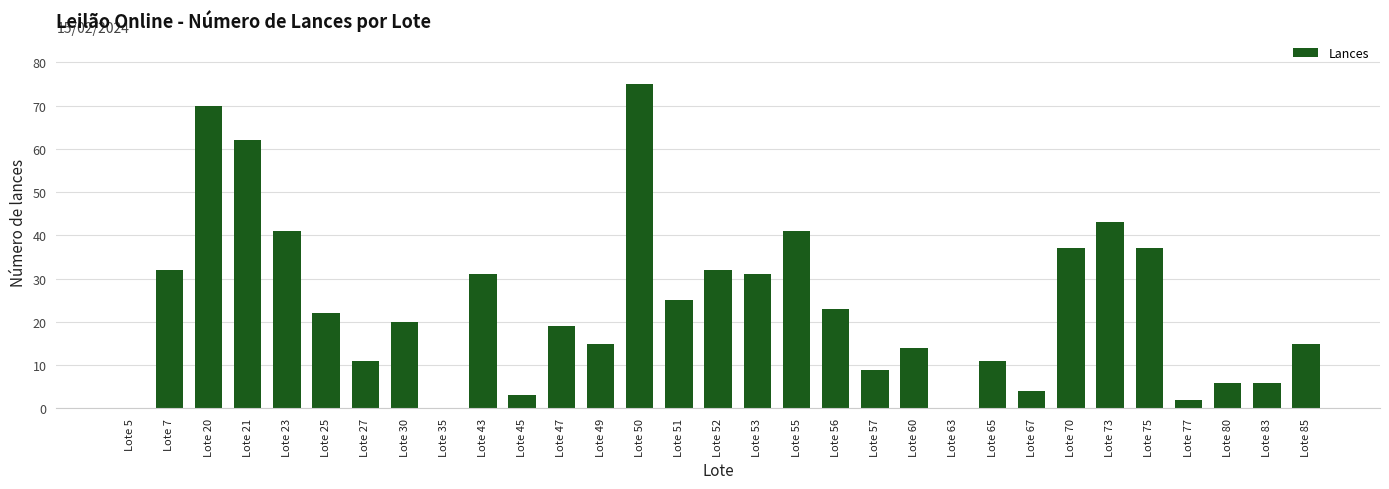

Reading left to right, list all the values displayed in this chart.

Lote 5=0	Lote 7=32	Lote 20=70	Lote 21=62	Lote 23=41	Lote 25=22	Lote 27=11	Lote 30=20	Lote 35=0	Lote 43=31	Lote 45=3	Lote 47=19	Lote 49=15	Lote 50=75	Lote 51=25	Lote 52=32	Lote 53=31	Lote 55=41	Lote 56=23	Lote 57=9	Lote 60=14	Lote 63=0	Lote 65=11	Lote 67=4	Lote 70=37	Lote 73=43	Lote 75=37	Lote 77=2	Lote 80=6	Lote 83=6	Lote 85=15